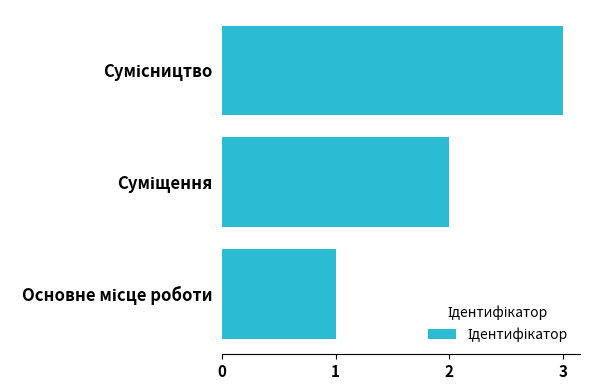

How many bars are there in total?

3